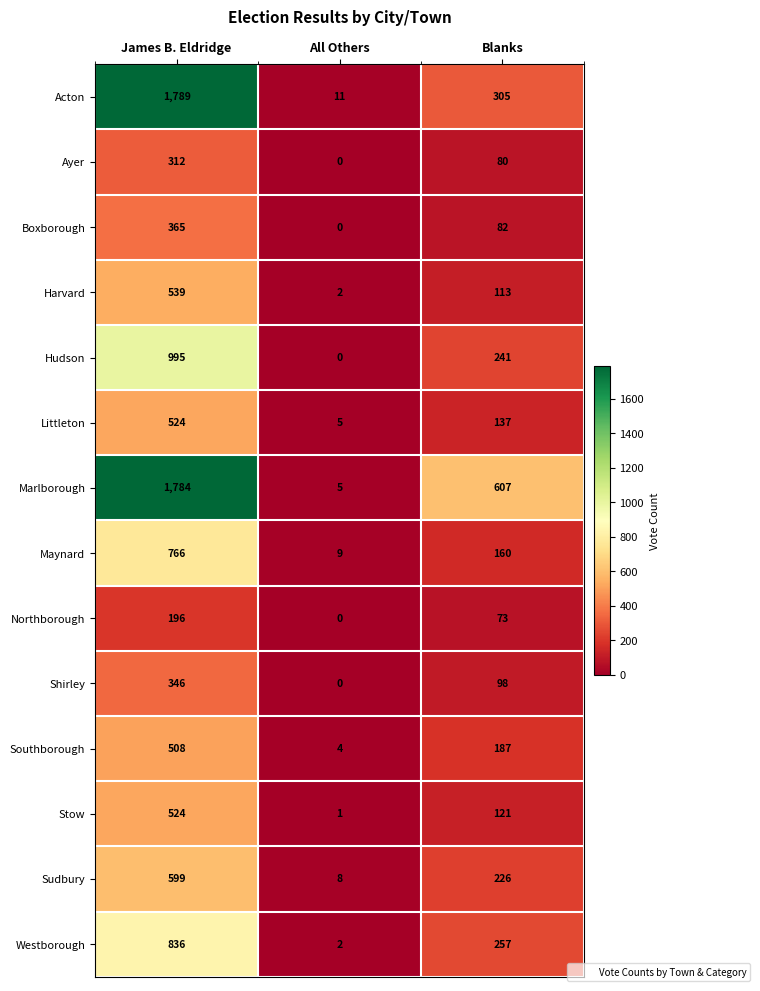

How many Harvard values are between 2 and 539?

3